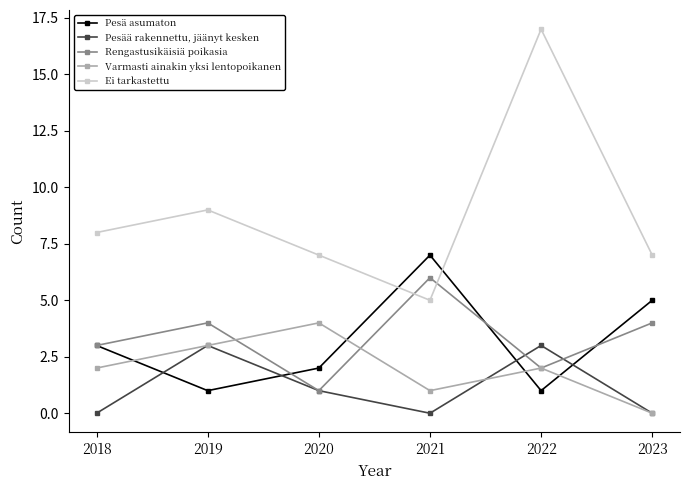

Where is the first local minimum for Pesää rakennettu, jäänyt kesken?

2021